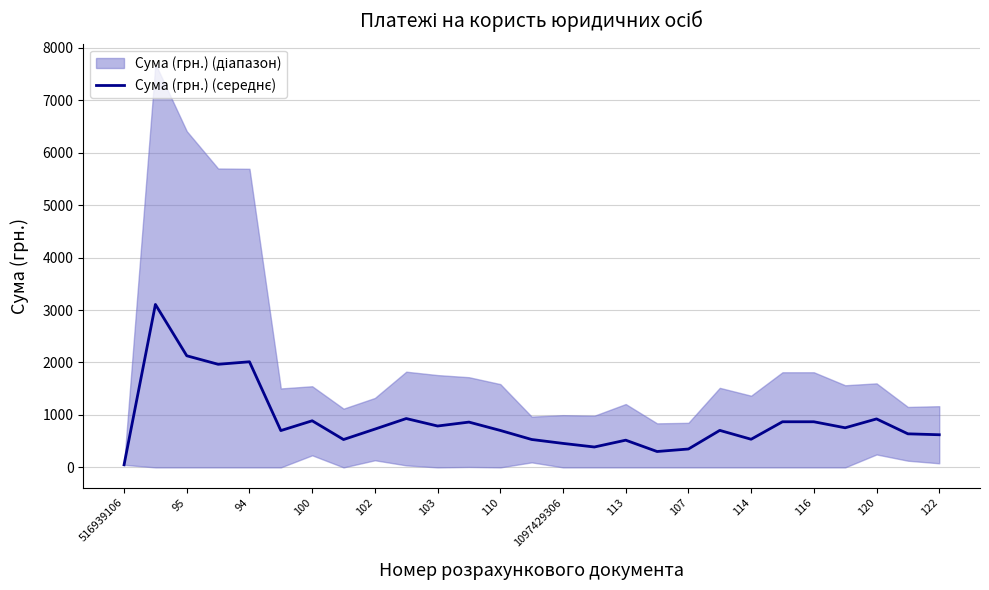

What is the difference between the maximum and minimum values?

3057.7